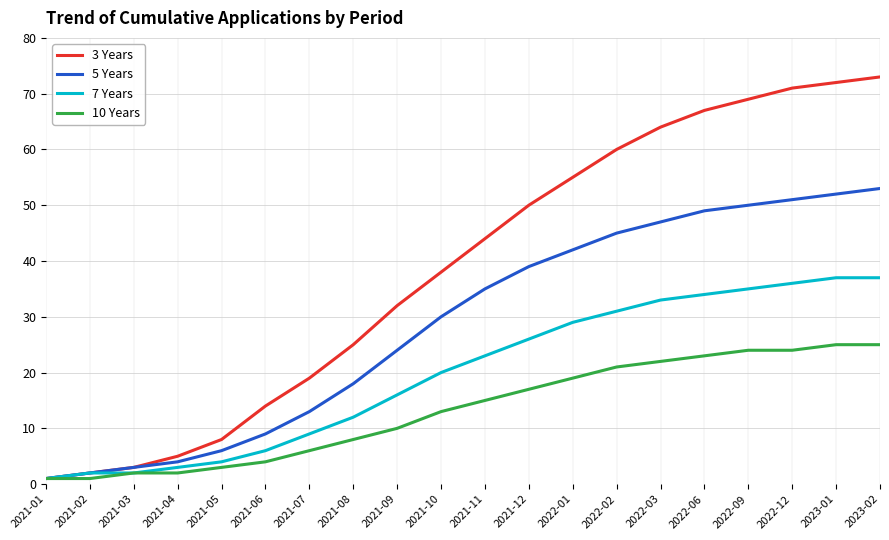

Reading right to left, list all the values displayed in this chart.

3 Years: 73	72	71	69	67	64	60	55	50	44	38	32	25	19	14	8	5	3	2	1
5 Years: 53	52	51	50	49	47	45	42	39	35	30	24	18	13	9	6	4	3	2	1
7 Years: 37	37	36	35	34	33	31	29	26	23	20	16	12	9	6	4	3	2	2	1
10 Years: 25	25	24	24	23	22	21	19	17	15	13	10	8	6	4	3	2	2	1	1